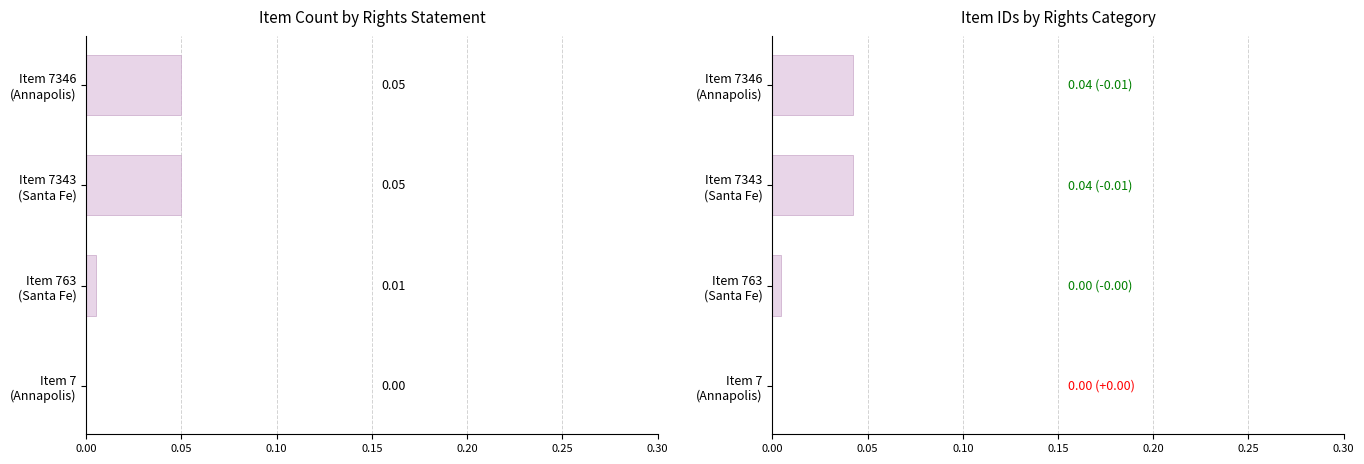

How many groups of bars are there?

4